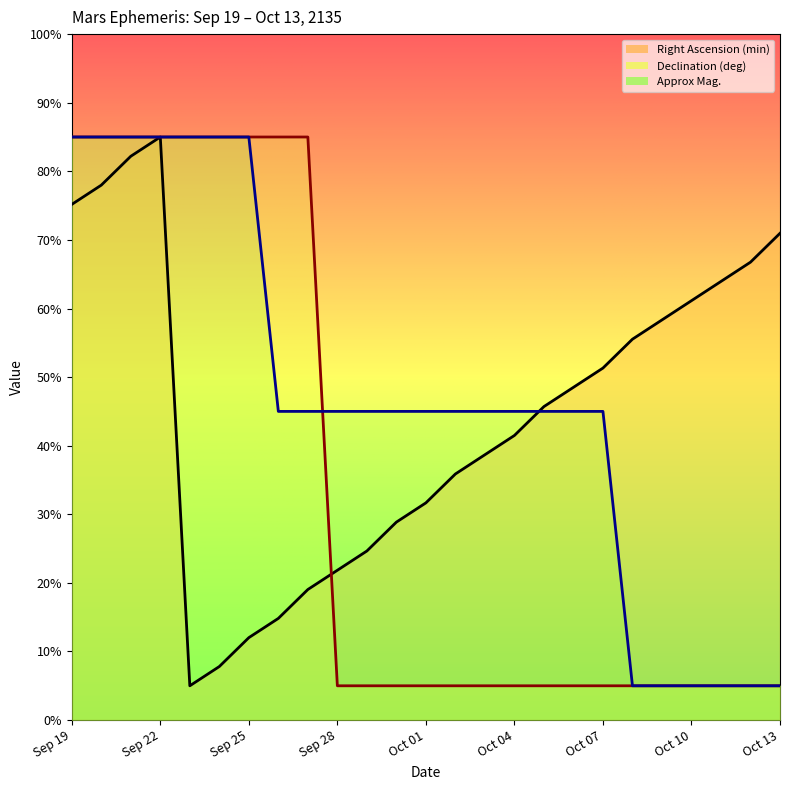

What is the maximum value shown in the chart?

85.0